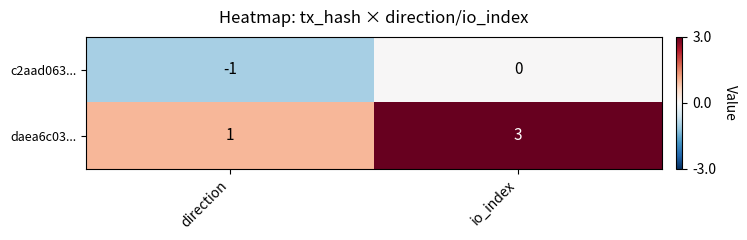

What is the maximum value shown in the chart?

3